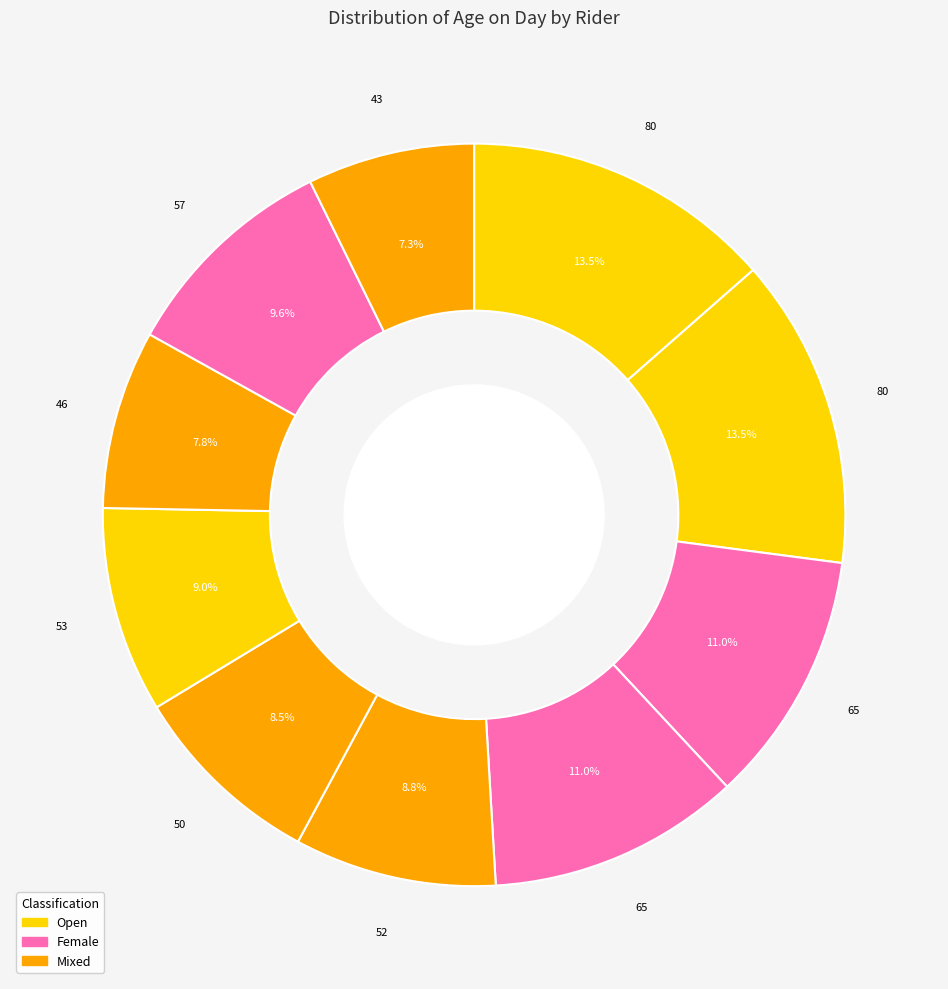

How many slices are in this pie chart?

10